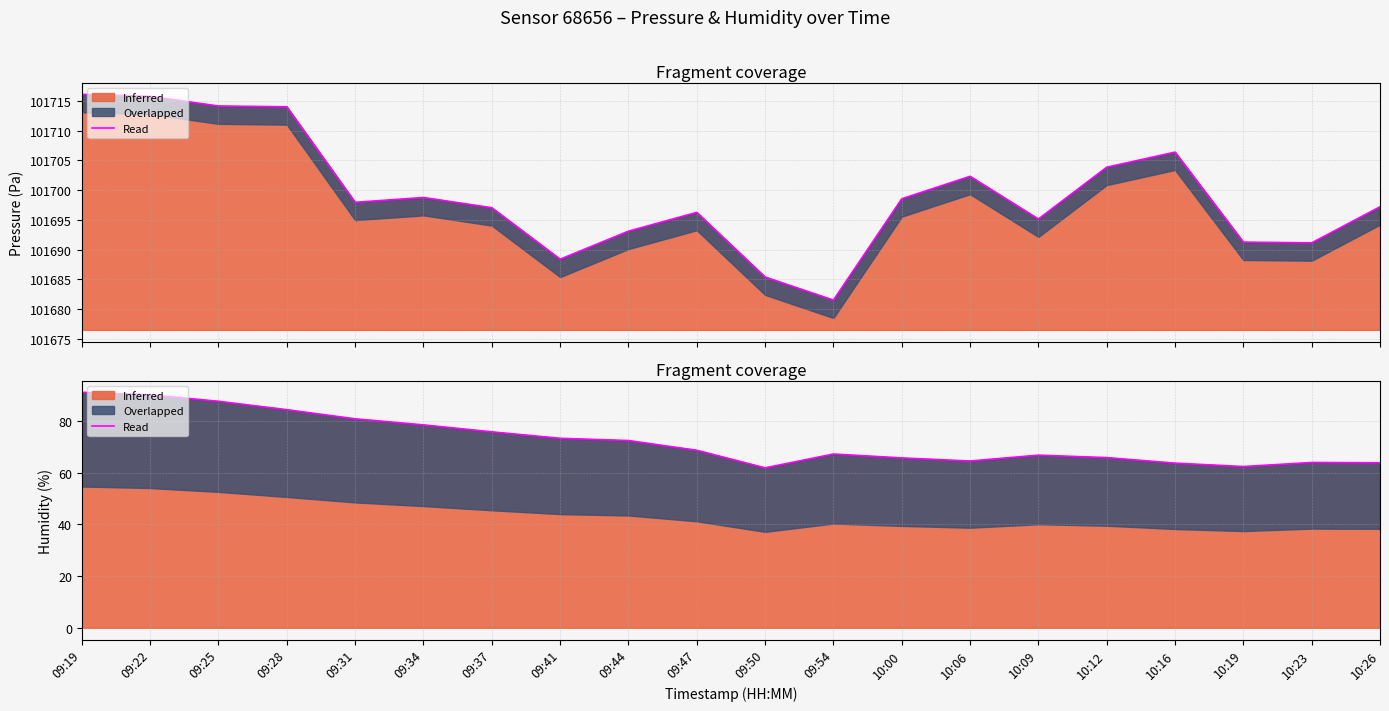

What position from the right is 09:31?

16